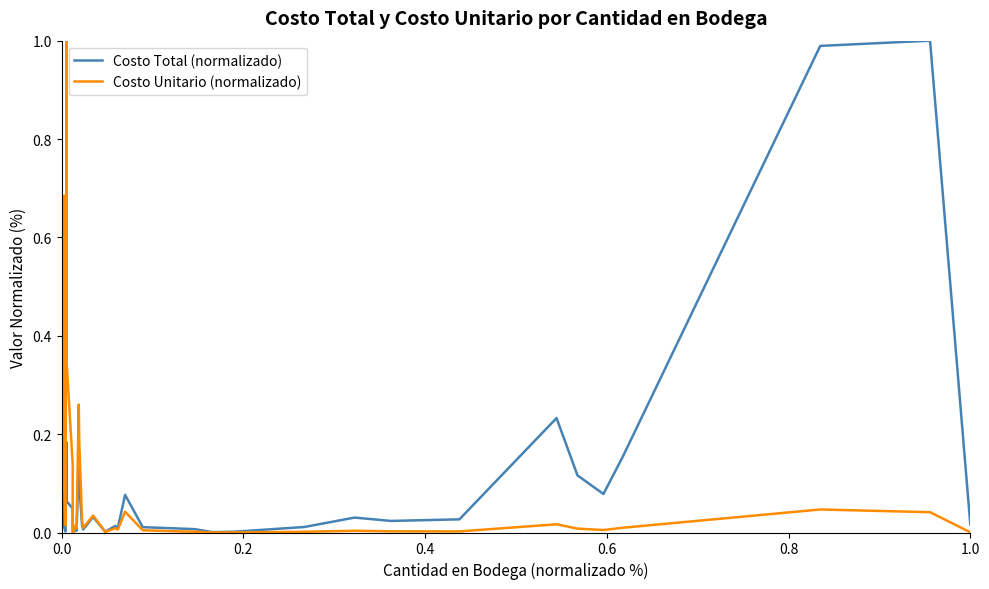

How many positive values does the Costo Total (normalizado) series have?

36